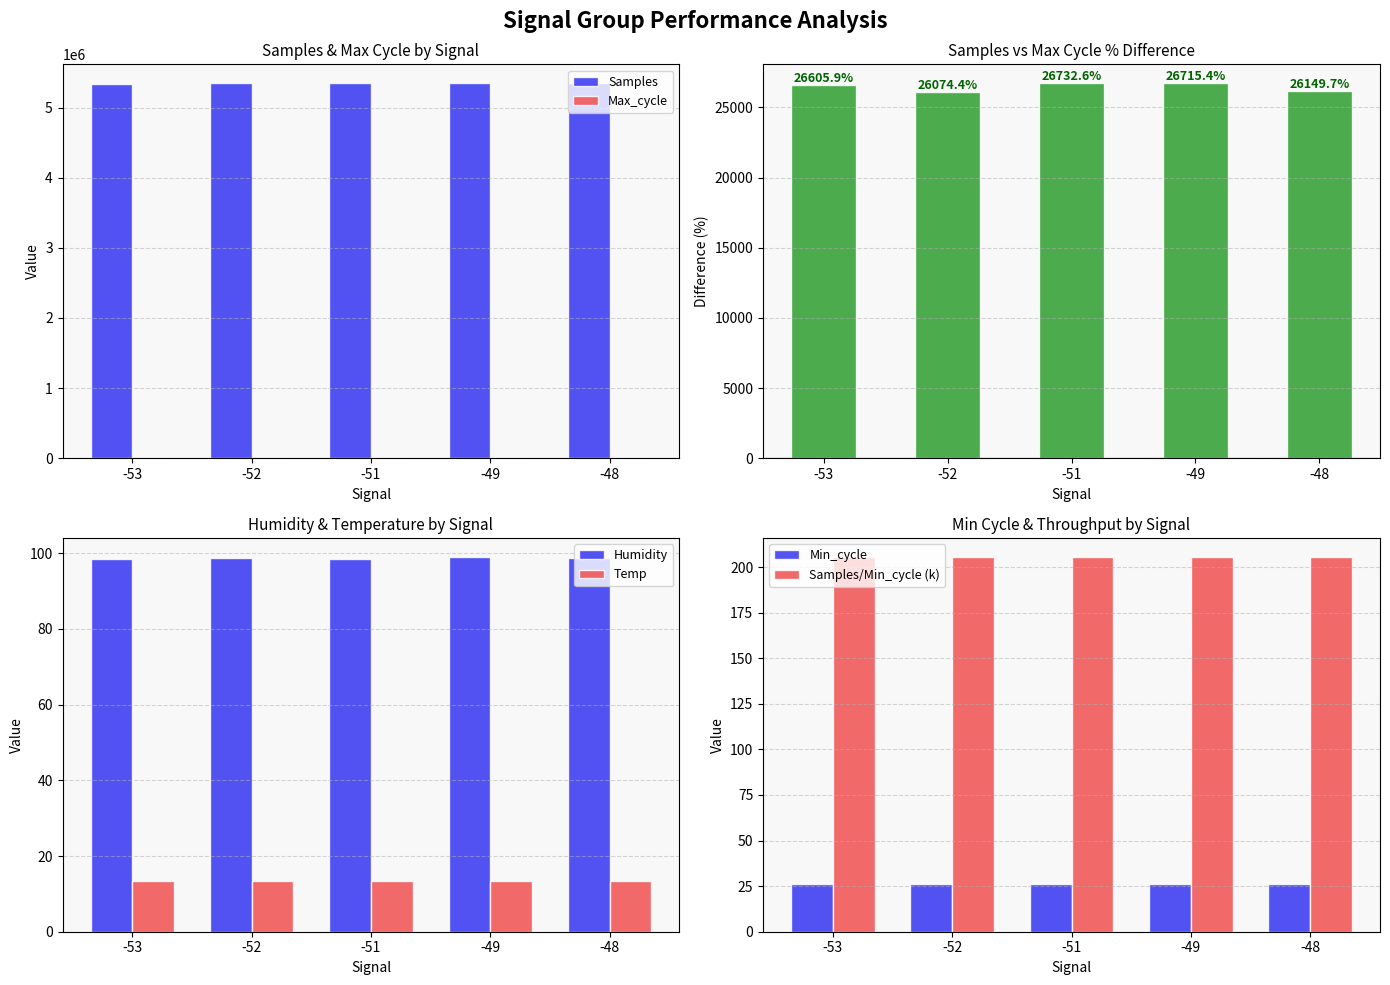

What is the minimum value shown in the chart?

13.3